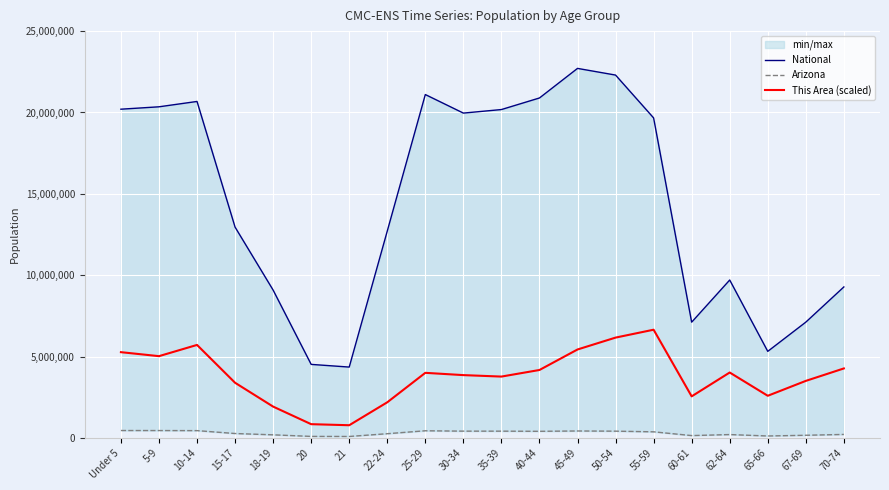

The value of This Area (scaled) at 5-9 is 5025000. True or false?

True